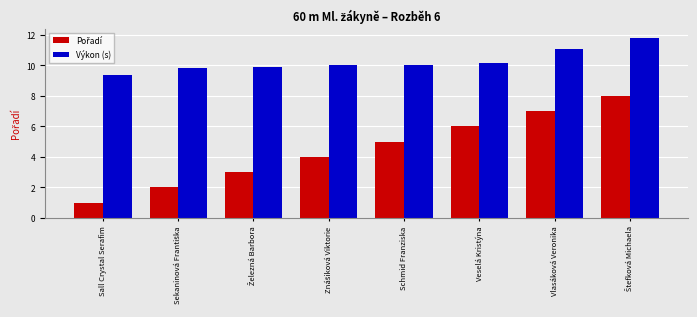

What is the total value across all series at Schmid Franziska?

15.0